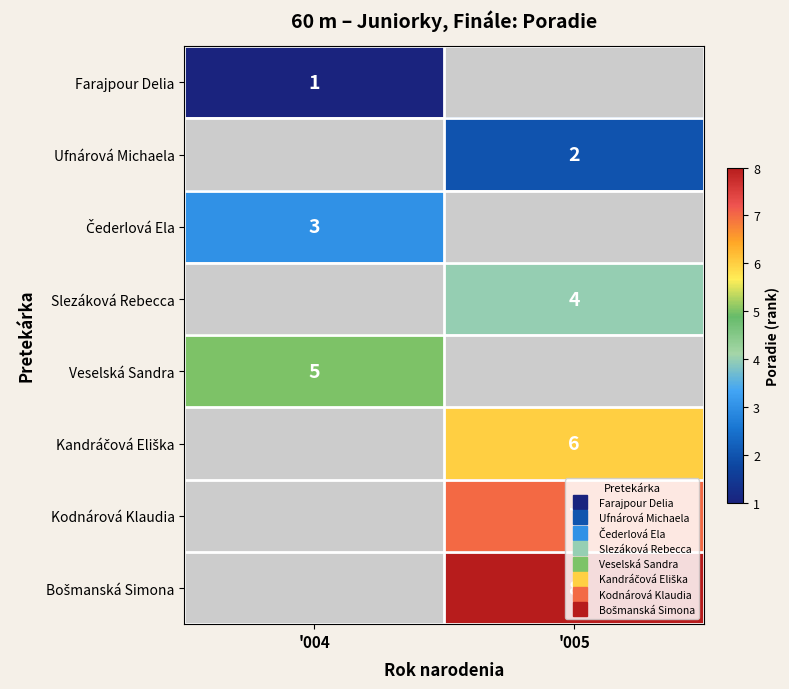

Is the value of Farajpour Delia at '005 greater than the value of Kodnárová Klaudia at '004?

No